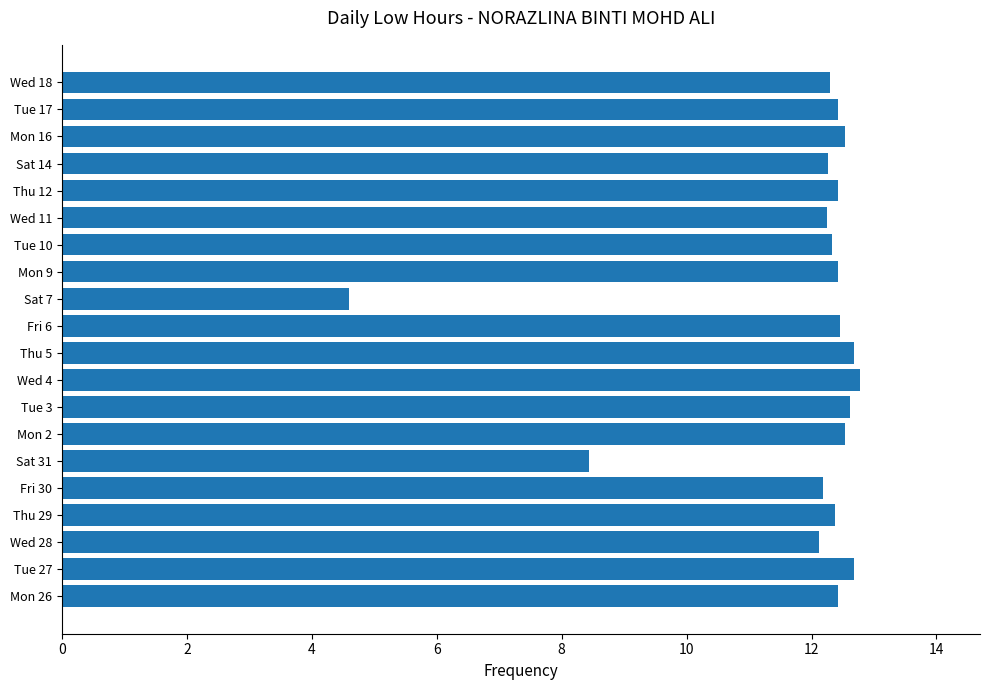

What is the difference between the second highest and minimum values?

8.1